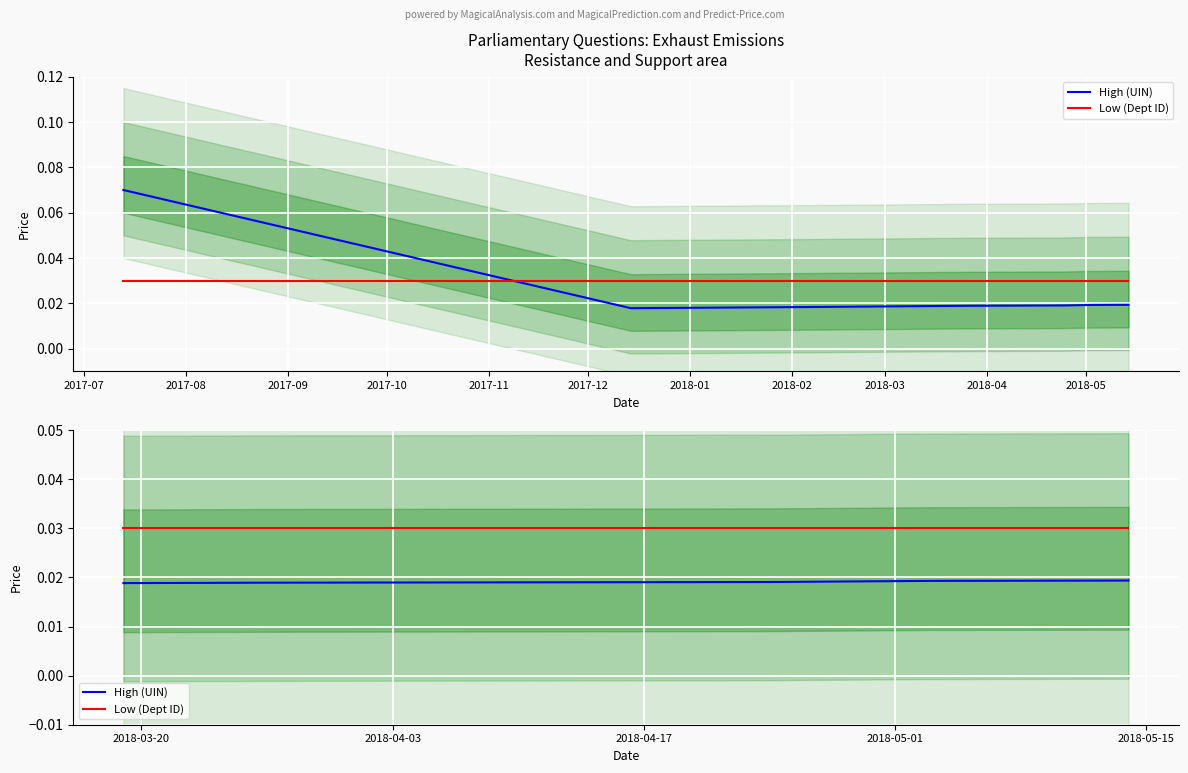

List the series in order of their overall mean, highest first.

Low (Dept ID), High (UIN)